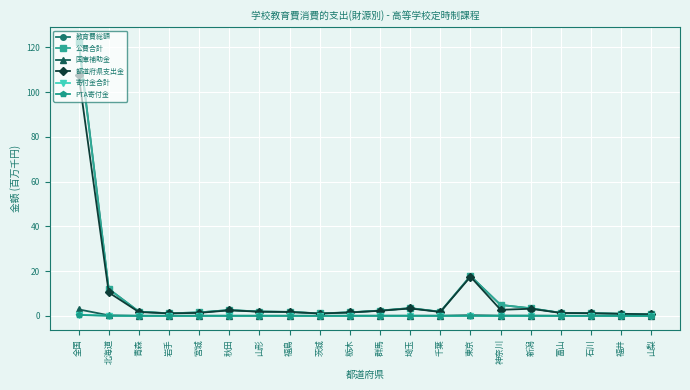

At which label is 教育費総額 closest to 61?

東京